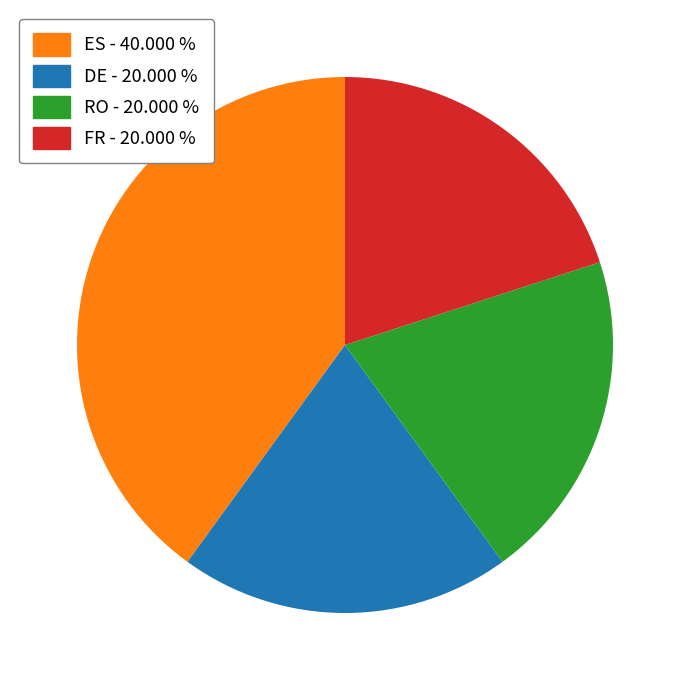

Does any single category account for the majority?

No